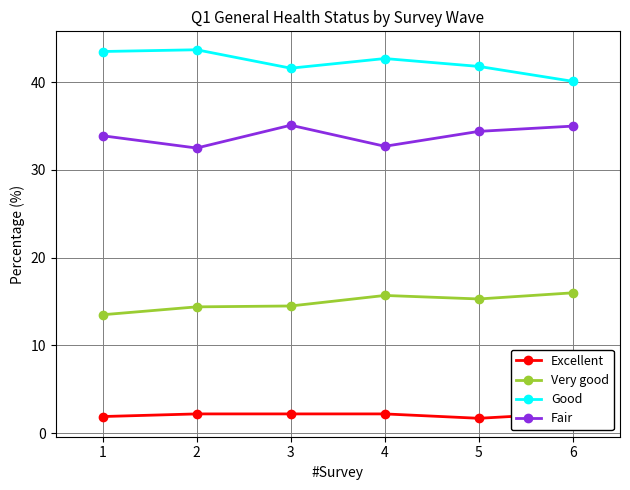

Is the value of Fair at 1 greater than the value of Good at 2?

No